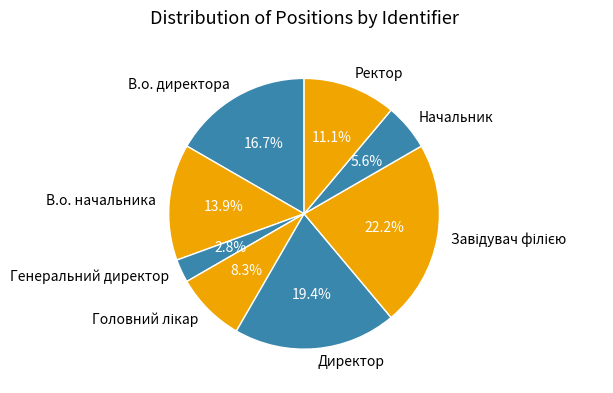

To the nearest percent, what is the average slice percentage?

12%